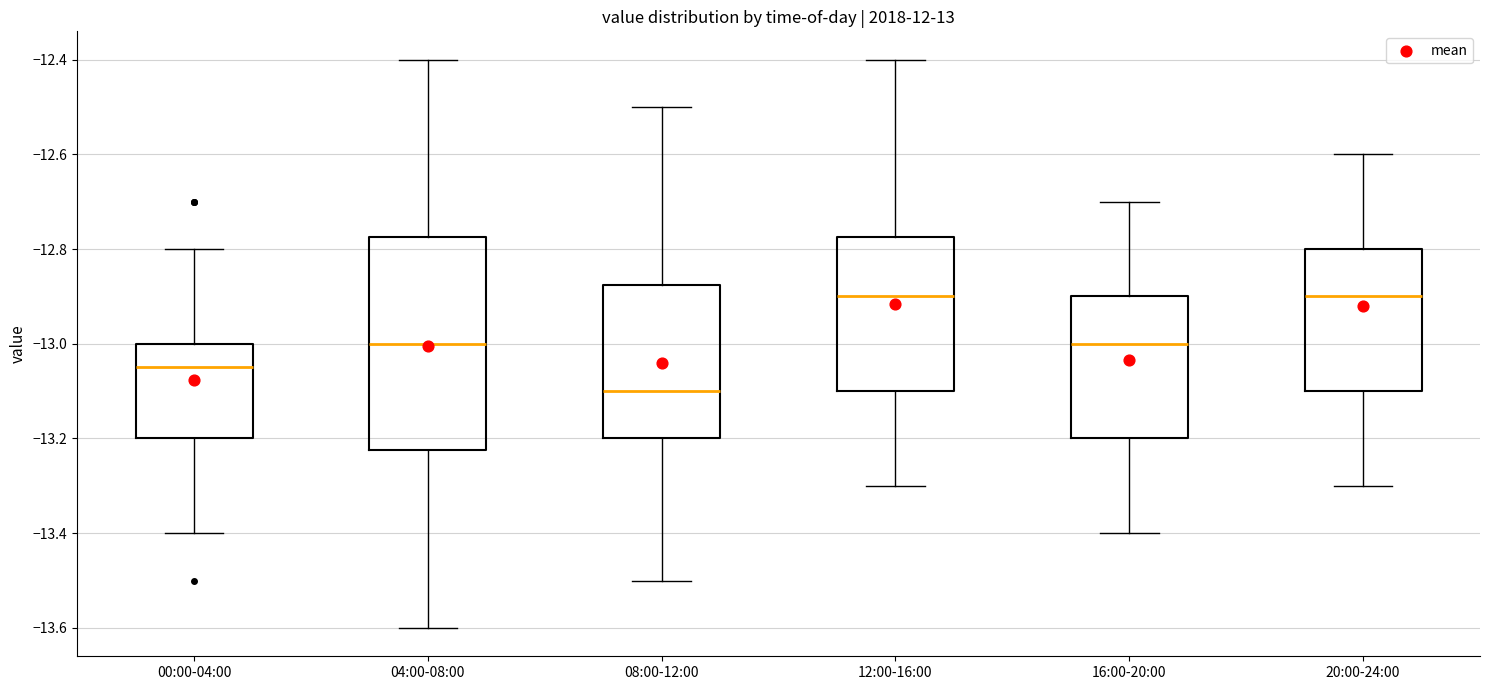

Where is the upper edge of the box for 20:00-24:00 on the y-axis? The values are not printed on the chart, so give them approximately, as read against the axis.

-12.80